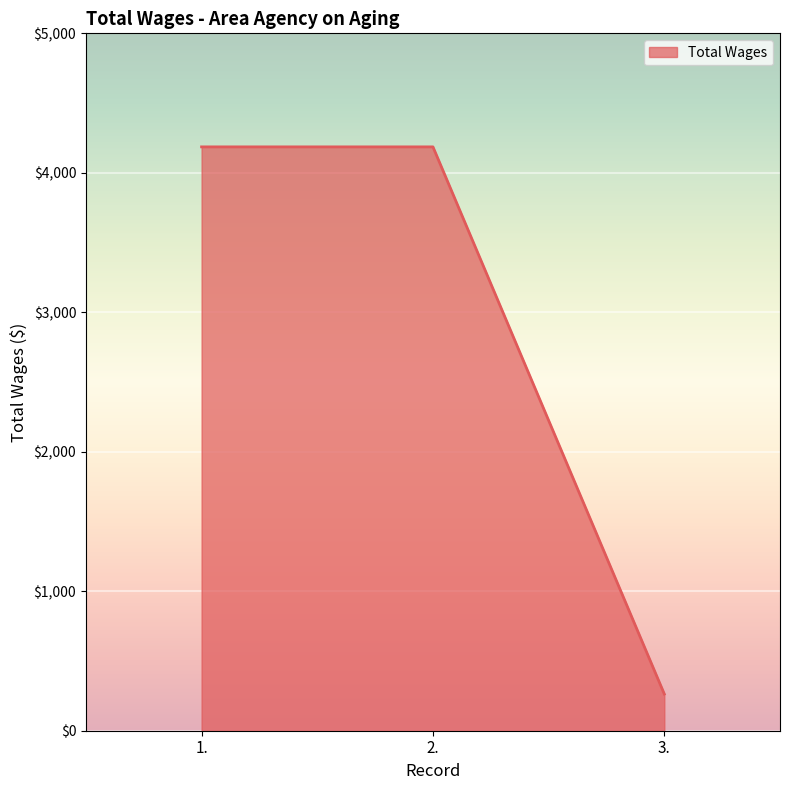

Reading left to right, list all the values displayed in this chart.

4186	4186	263